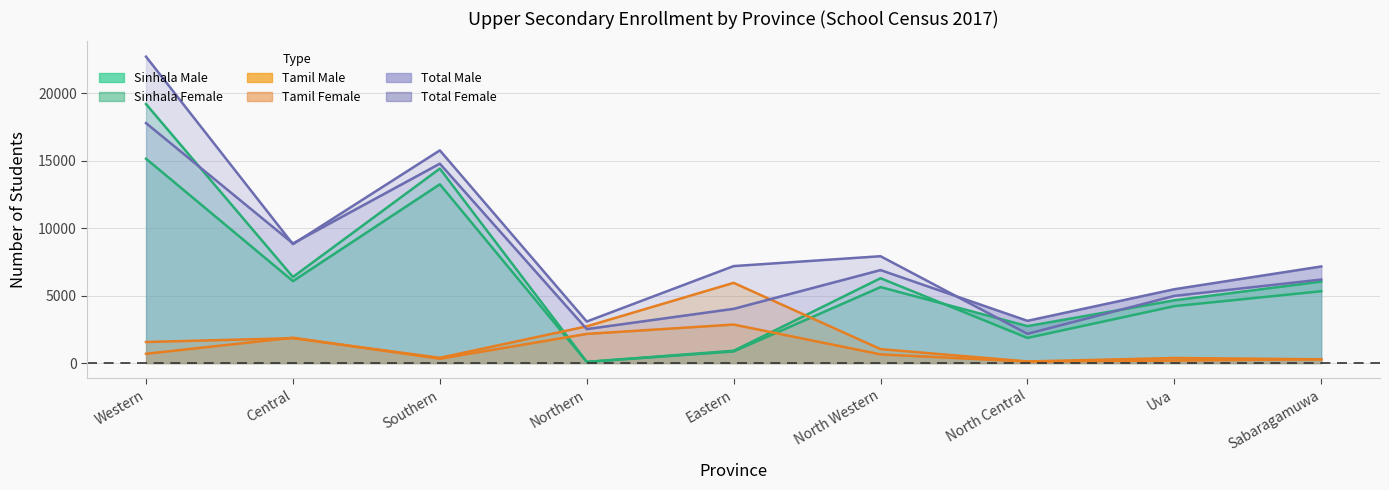

Between Western and Uva, which series saw the biggest shift?

Total Male